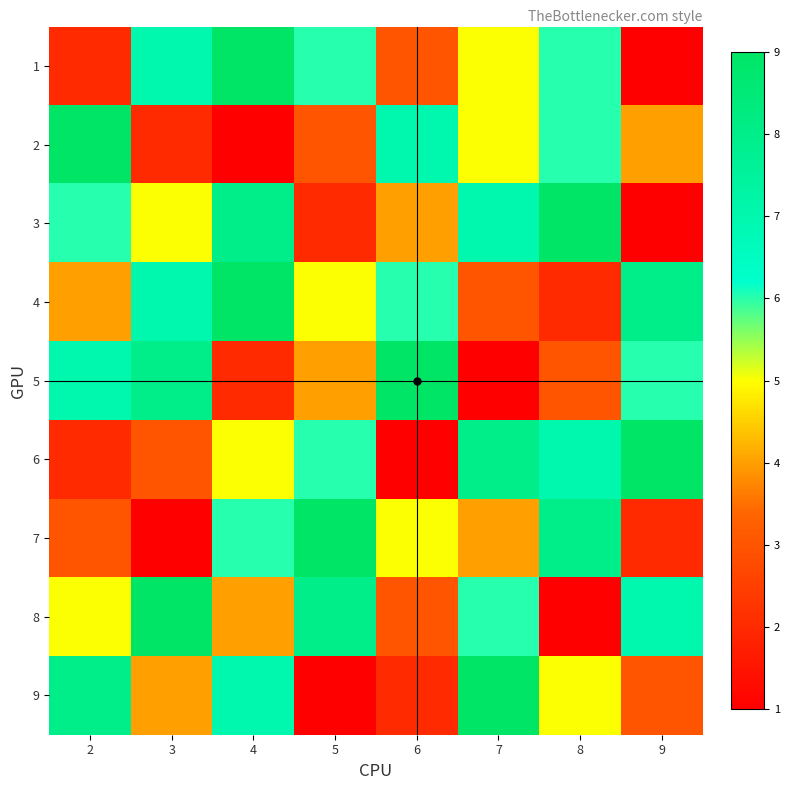

What is the spread (max minus min) of values at 3?

8